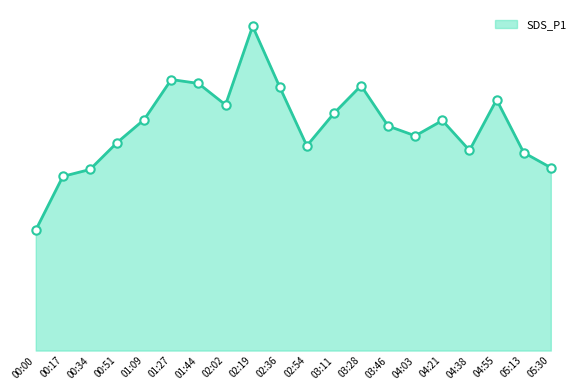

What is the difference between the values at 02:19 and 01:09?

7.2